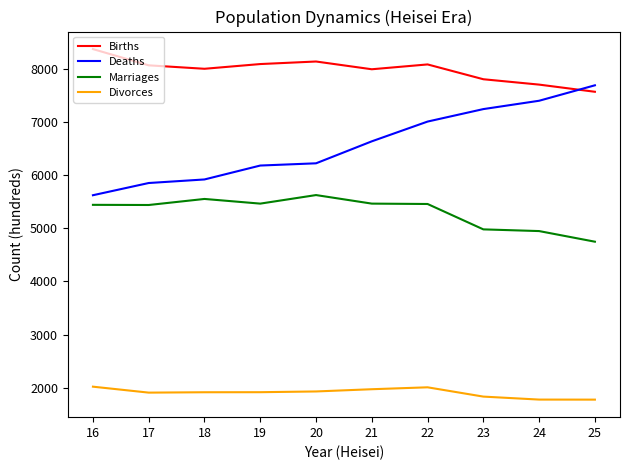

How many interior local valleys does the Births series have?

2